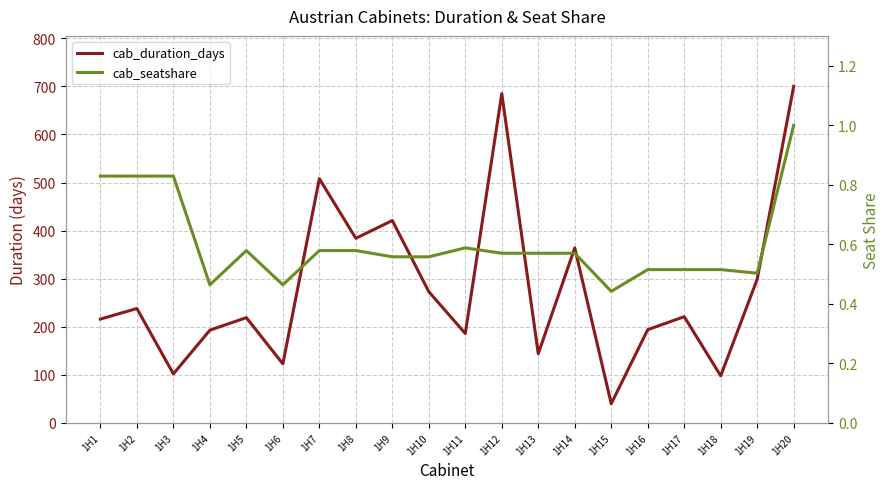

What is the sum of all cab_seatshare values?

12.1